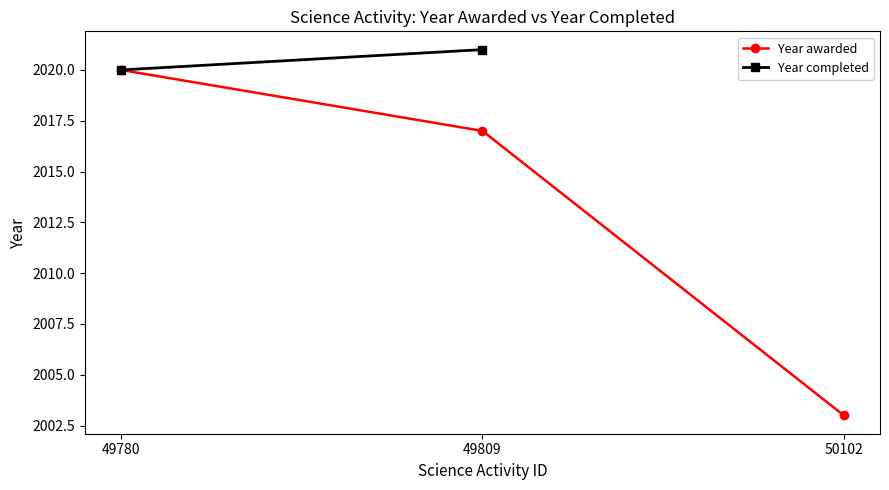

What is the difference between the maximum and second lowest values in the Year awarded series?

3